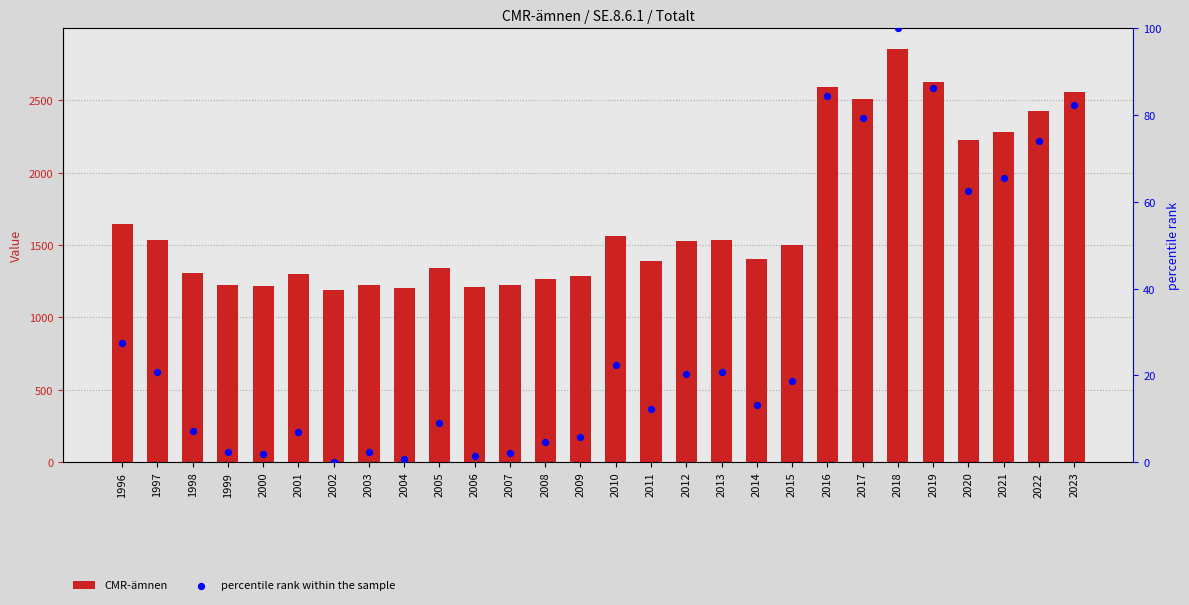

At which category is the sum across all series the highest?

2018